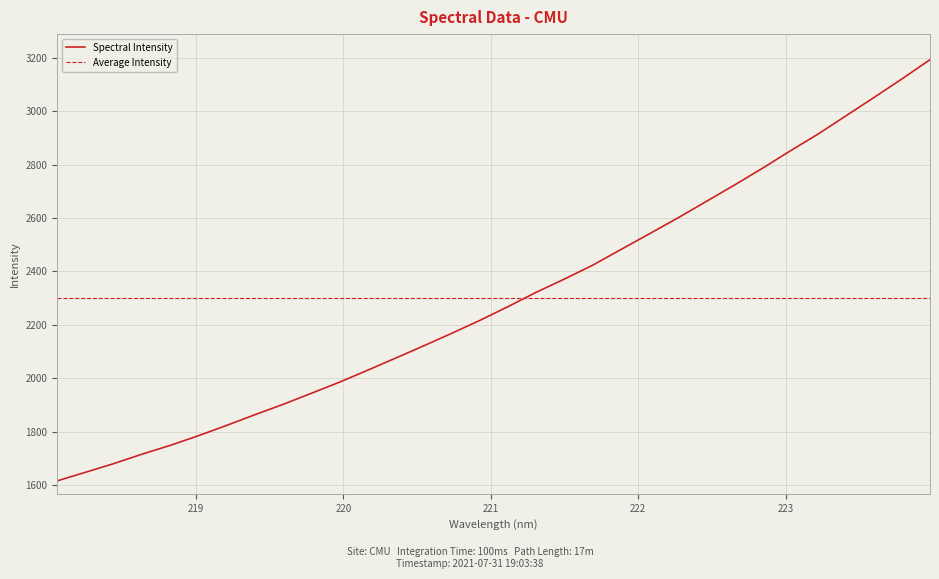

Does the chart display data point markers on the line(s)?

No